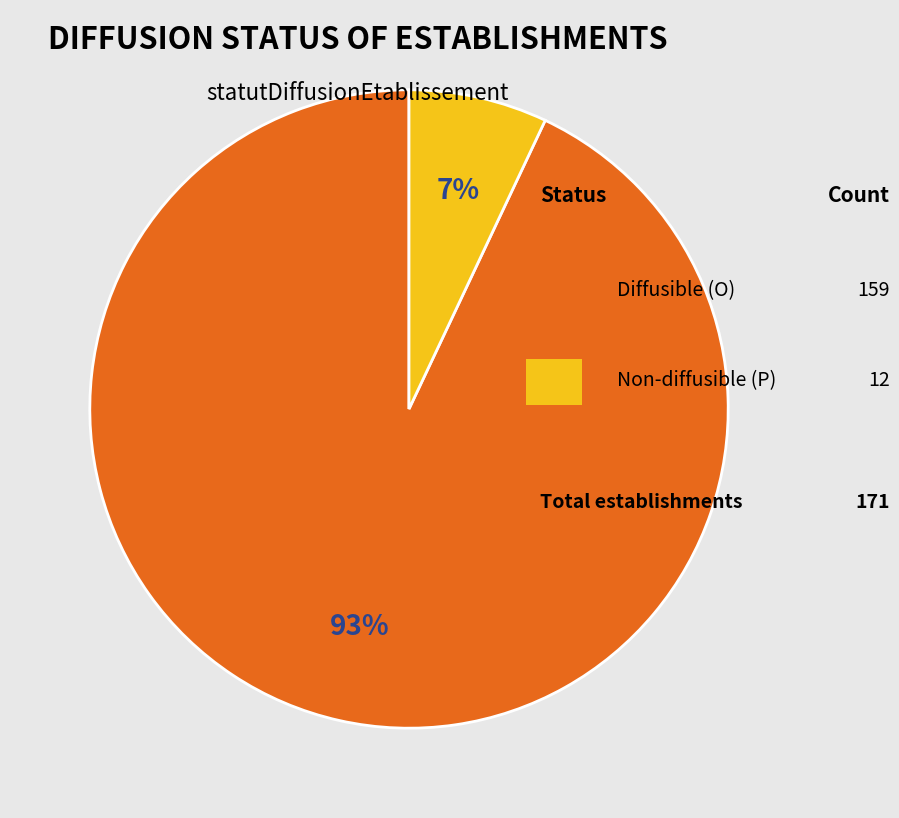

To the nearest percent, what is the average slice percentage?

50%